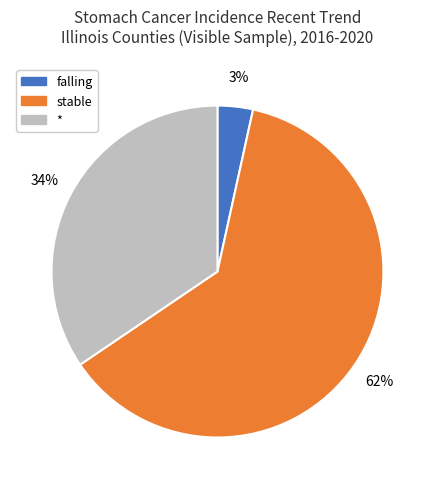

Is there a majority slice in this chart?

Yes